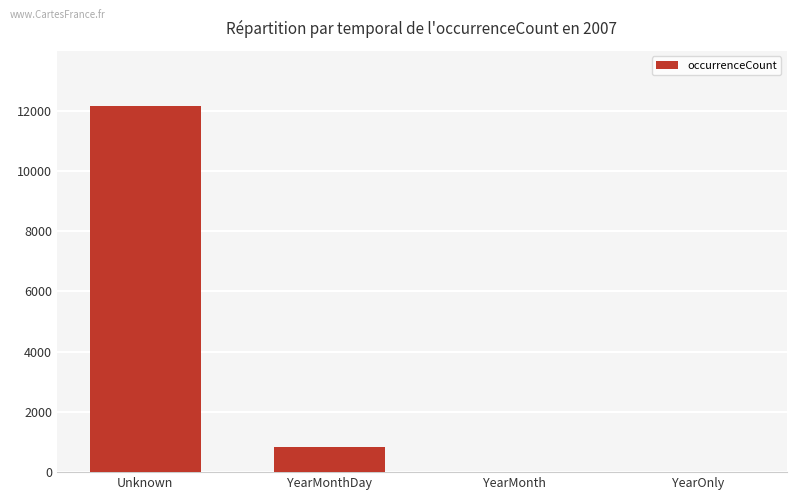

Count the number of categories in the chart.

4